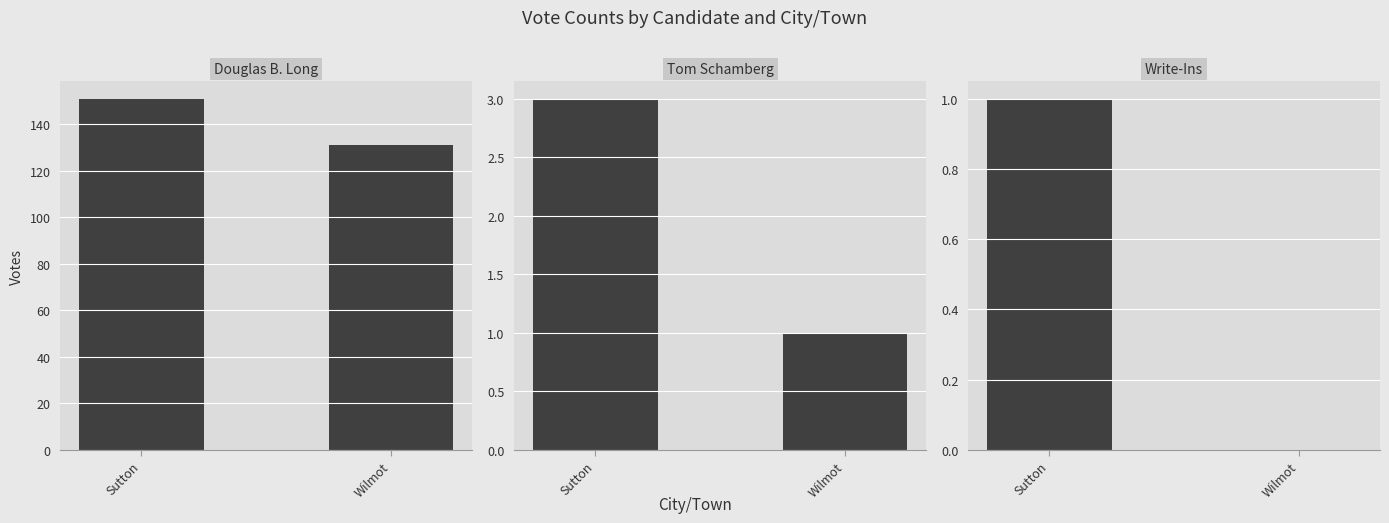

What is the maximum value shown in the chart?

151